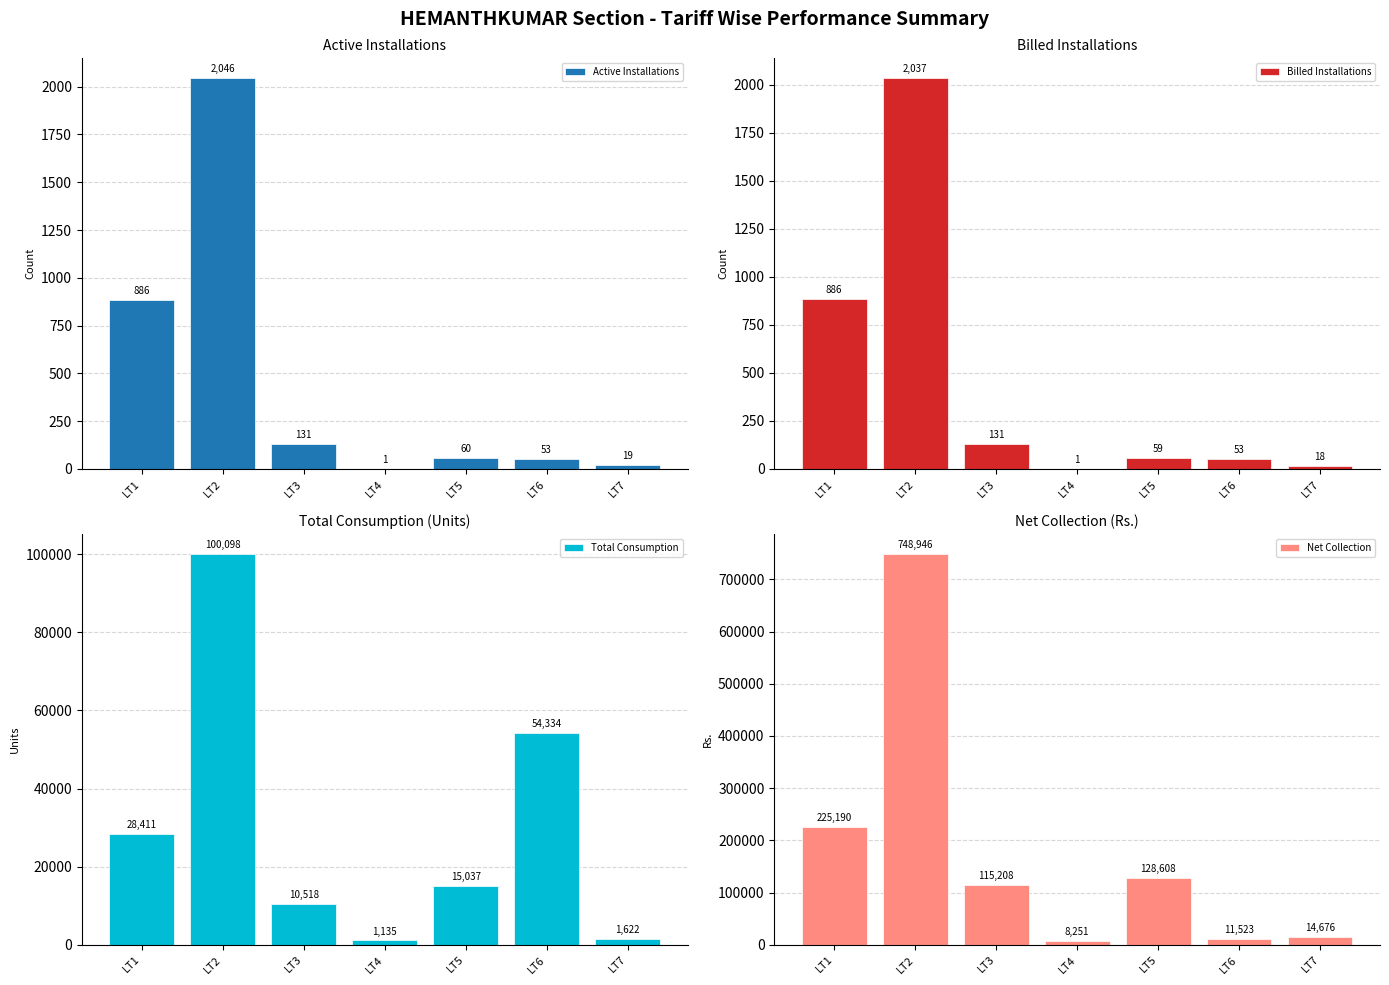

Reading right to left, list all the values displayed in this chart.

Active Installations: LT7=19.0	LT6=53.0	LT5=60.0	LT4=1.0	LT3=131.0	LT2=2046.0	LT1=886.0
Billed Installations: LT7=18.0	LT6=53.0	LT5=59.0	LT4=1.0	LT3=131.0	LT2=2037.0	LT1=886.0
Total Consumption: LT7=1622.0	LT6=54334.0	LT5=15037.0	LT4=1135.0	LT3=10518.0	LT2=100098.0	LT1=28411.0
Net Collection: LT7=14676.0	LT6=11523.0	LT5=128608.0	LT4=8251.5	LT3=115208.2	LT2=748945.6	LT1=225190.4